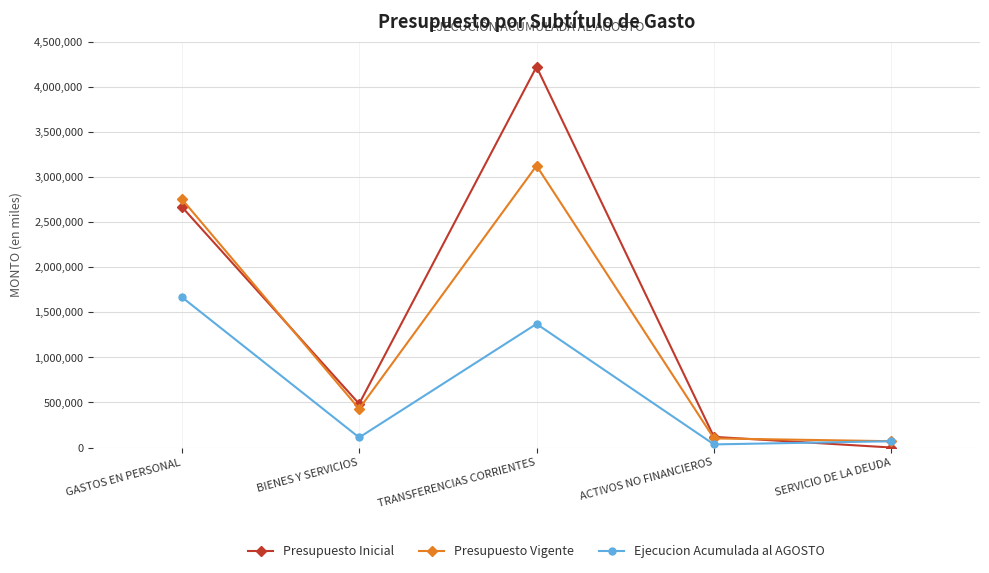

What is the difference between the maximum and minimum values in the Ejecucion Acumulada al AGOSTO series?

1633788